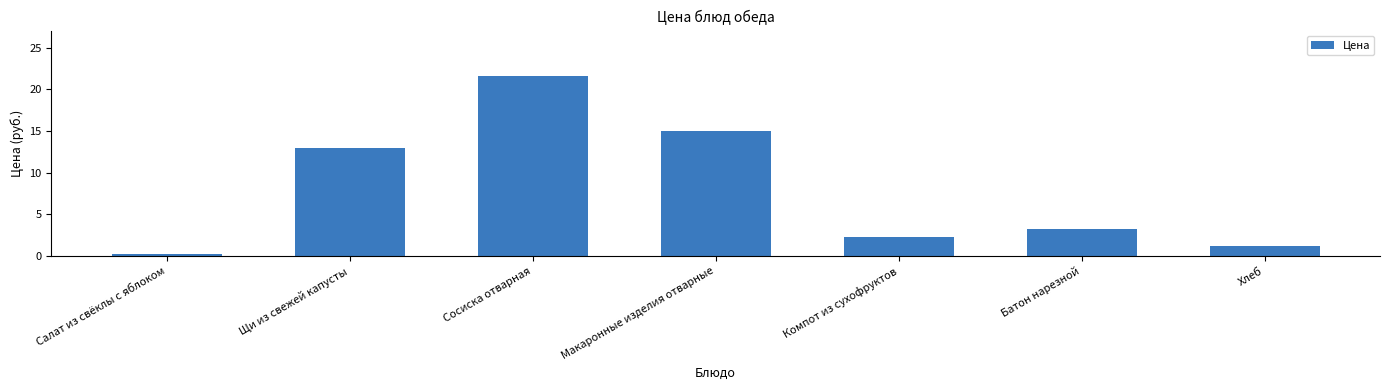

What is the difference between the values at Макаронные изделия отварные and Батон нарезной?

11.8